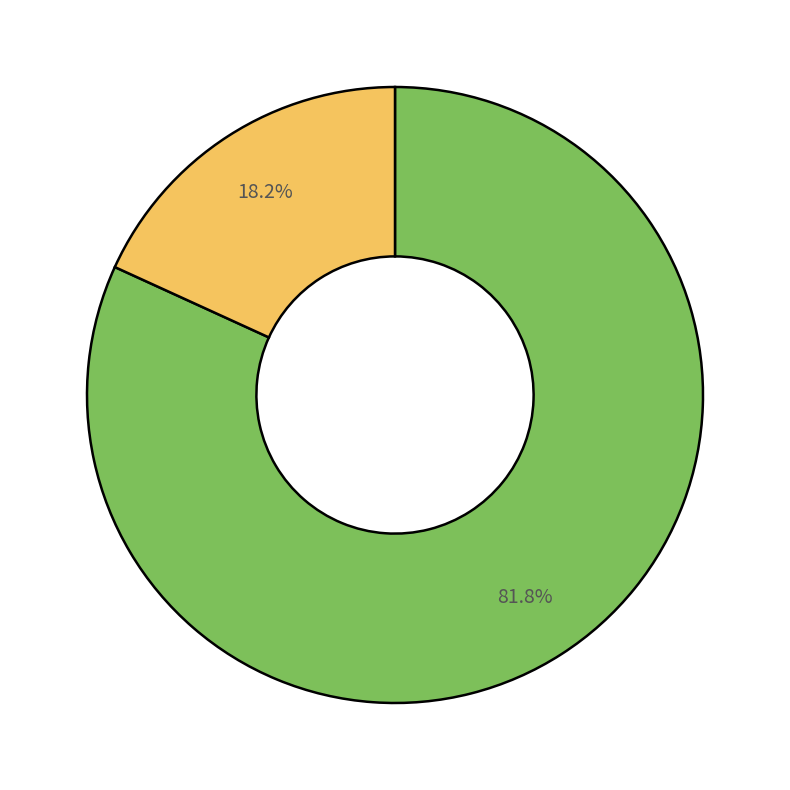

Is there a majority slice in this chart?

Yes